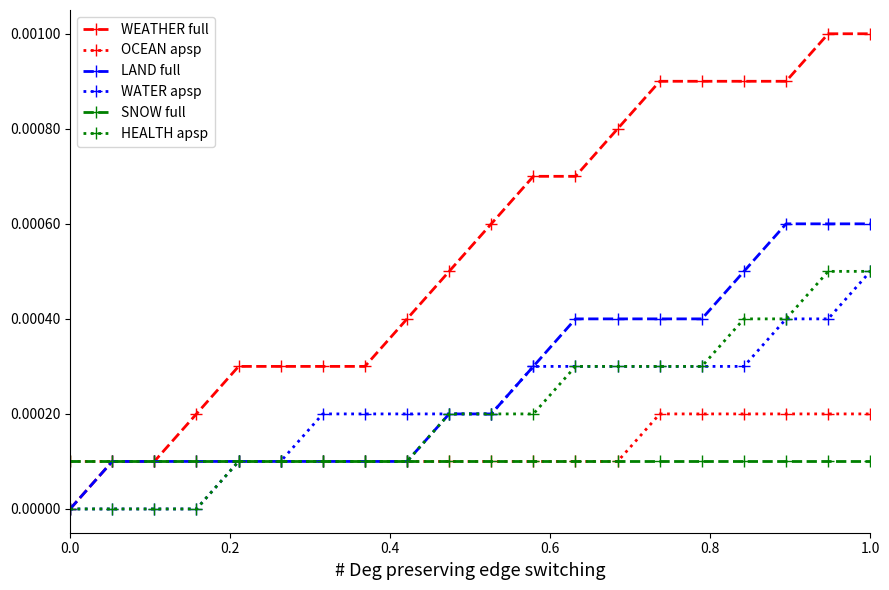

Which series has the largest total across all categories?

WEATHER full